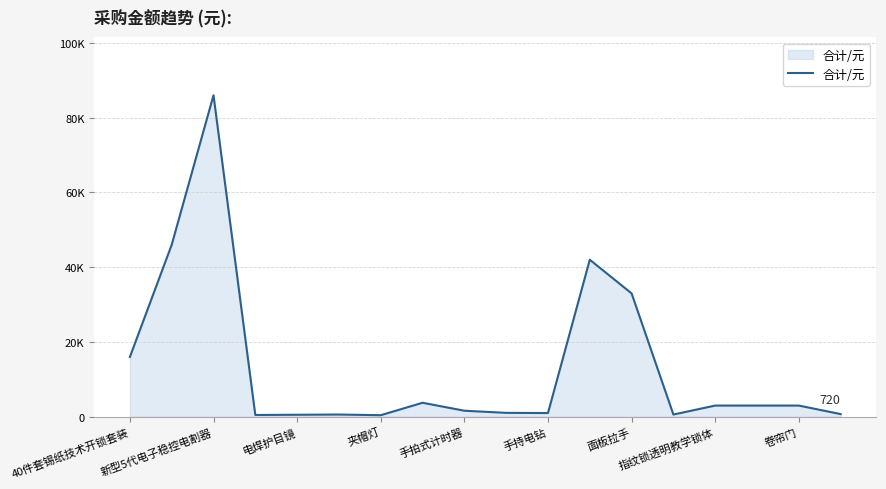

Reading left to right, list all the values displayed in this chart.

16000	46000	86000	480	540	600	420	3750	1620	1050	1000	42000	33000	600	3000	3000	3000	720